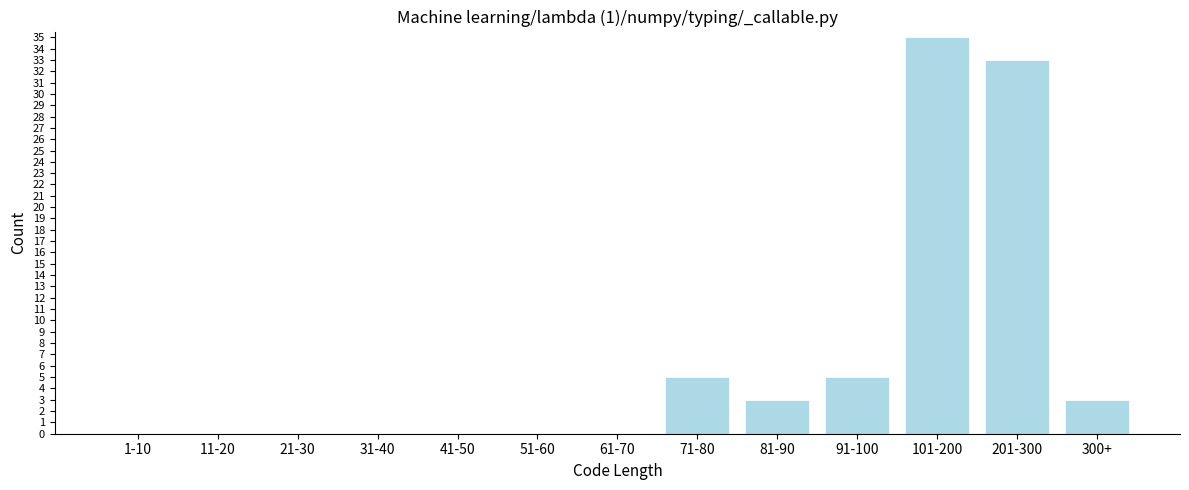

Reading left to right, list all the values displayed in this chart.

1-10=0	11-20=0	21-30=0	31-40=0	41-50=0	51-60=0	61-70=0	71-80=5	81-90=3	91-100=5	101-200=35	201-300=33	300+=3